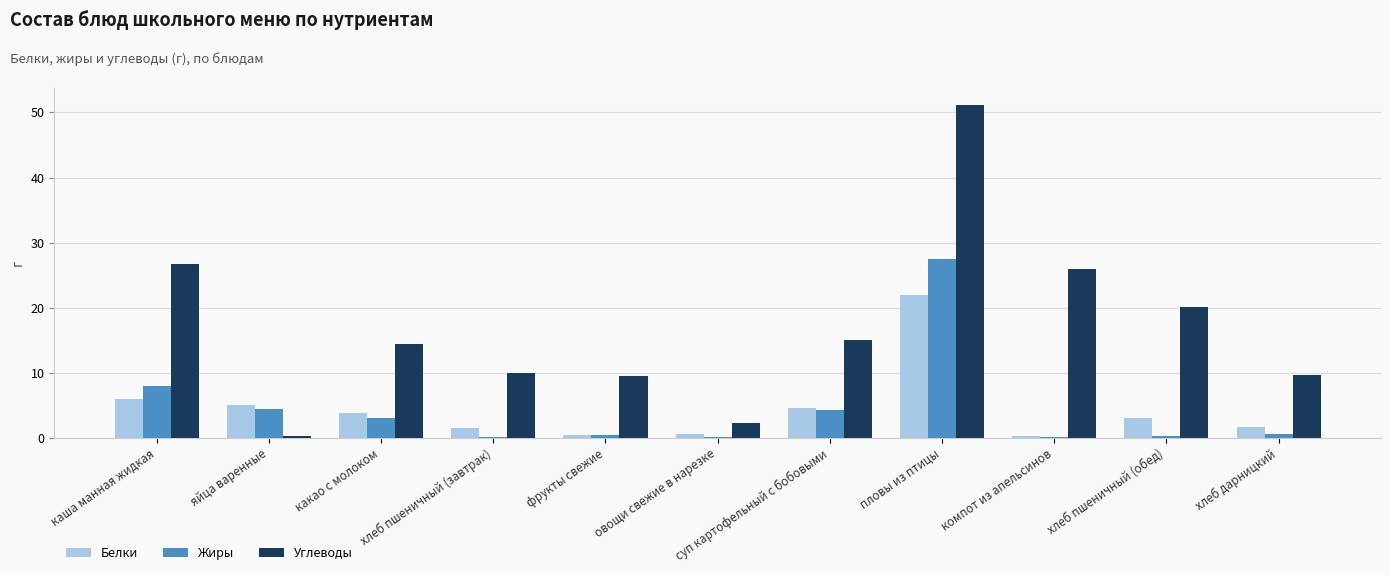

Count the number of data series in this chart.

3